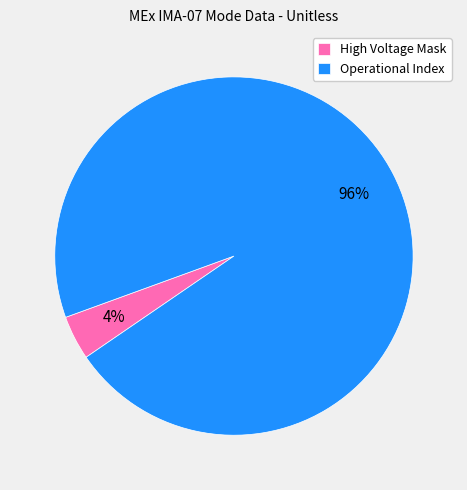

The Operational Index slice represents 84% of the pie. True or false?

False